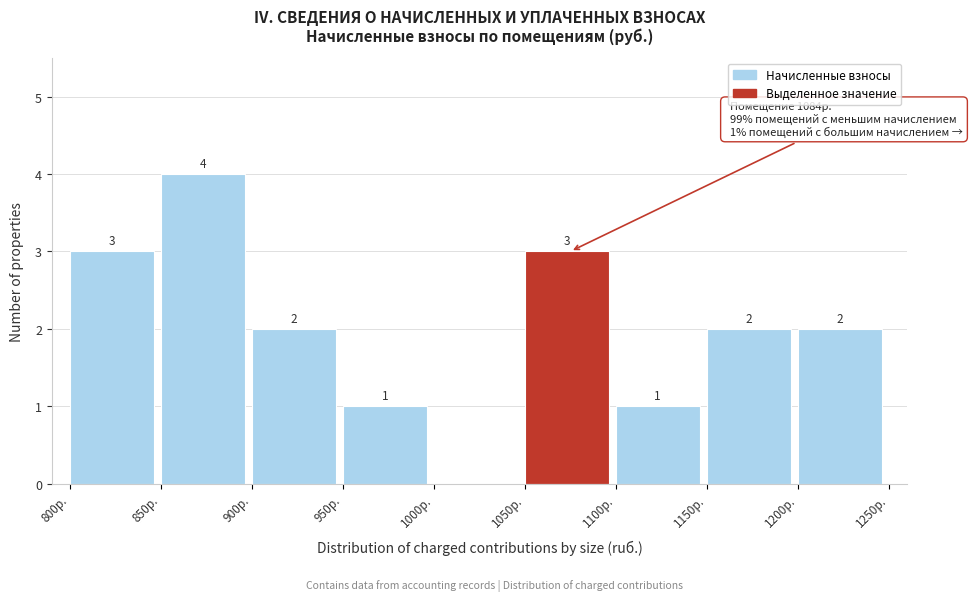

Which range on the x-axis has the tallest bar?

850 to 900